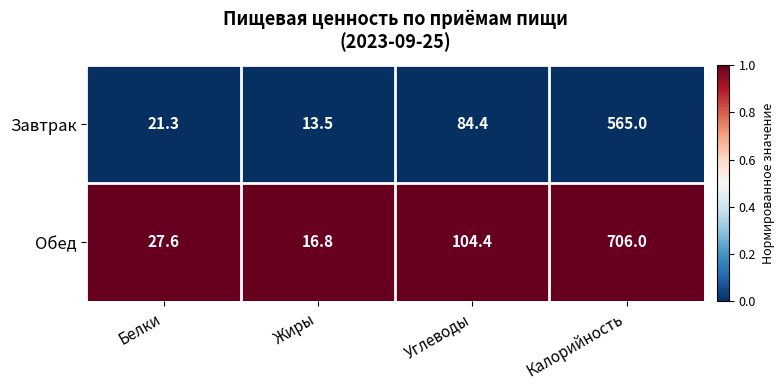

Which series has the widest spread of values?

Обед